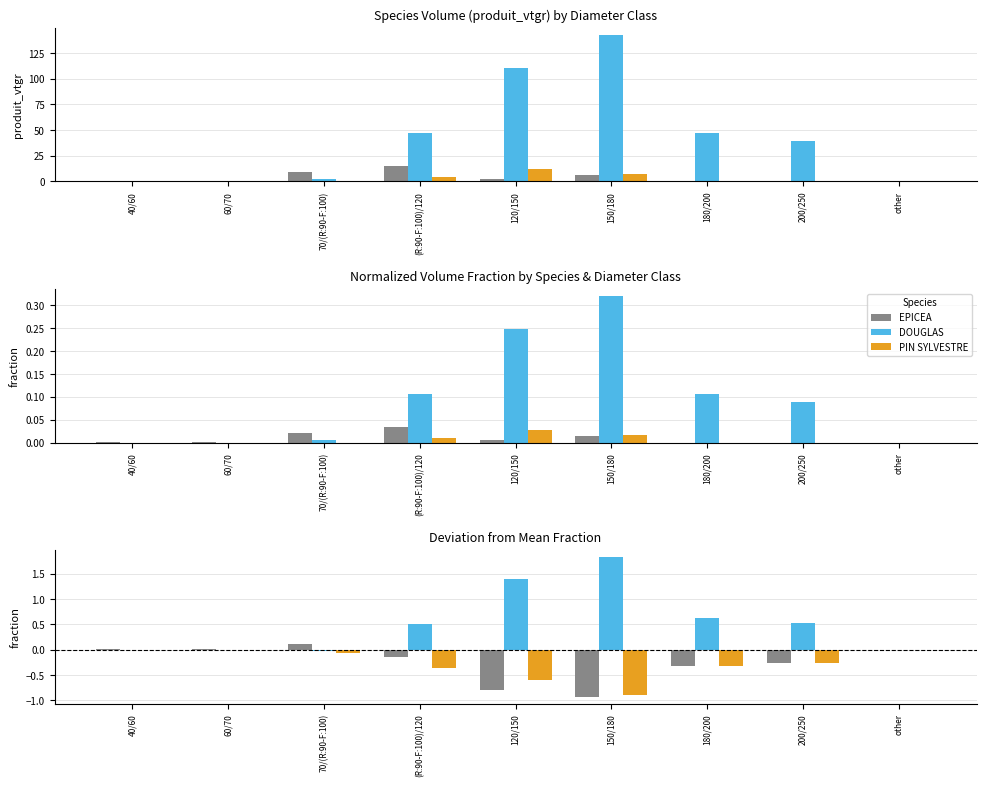

The DOUGLAS series shows 1.1 at 180/200. True or false?

False